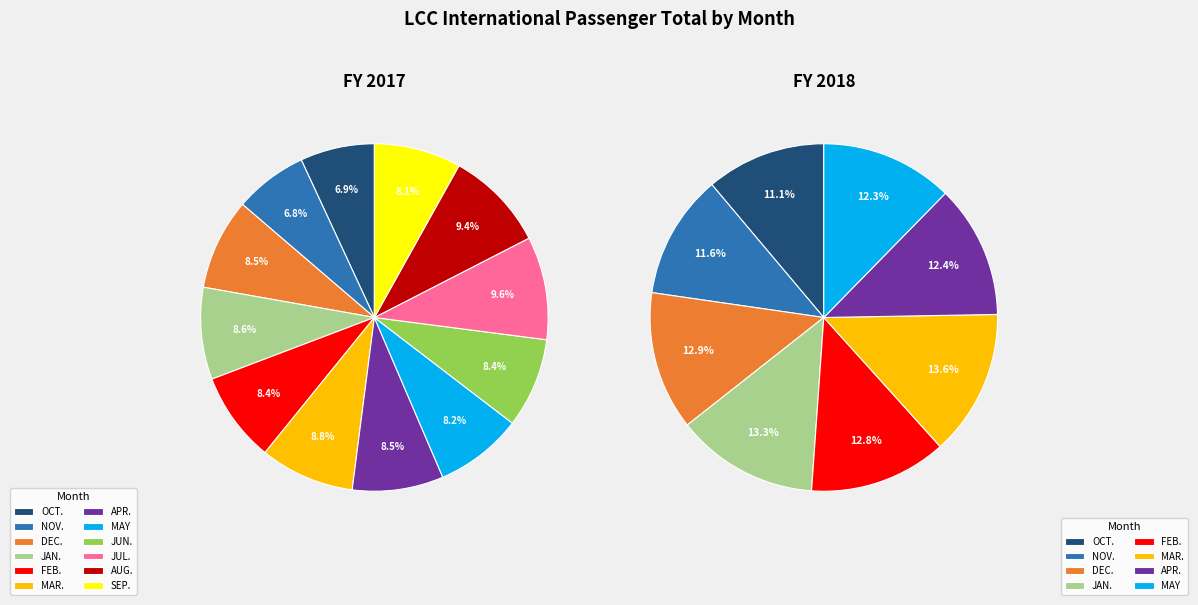

Is there a majority slice in this chart?

No